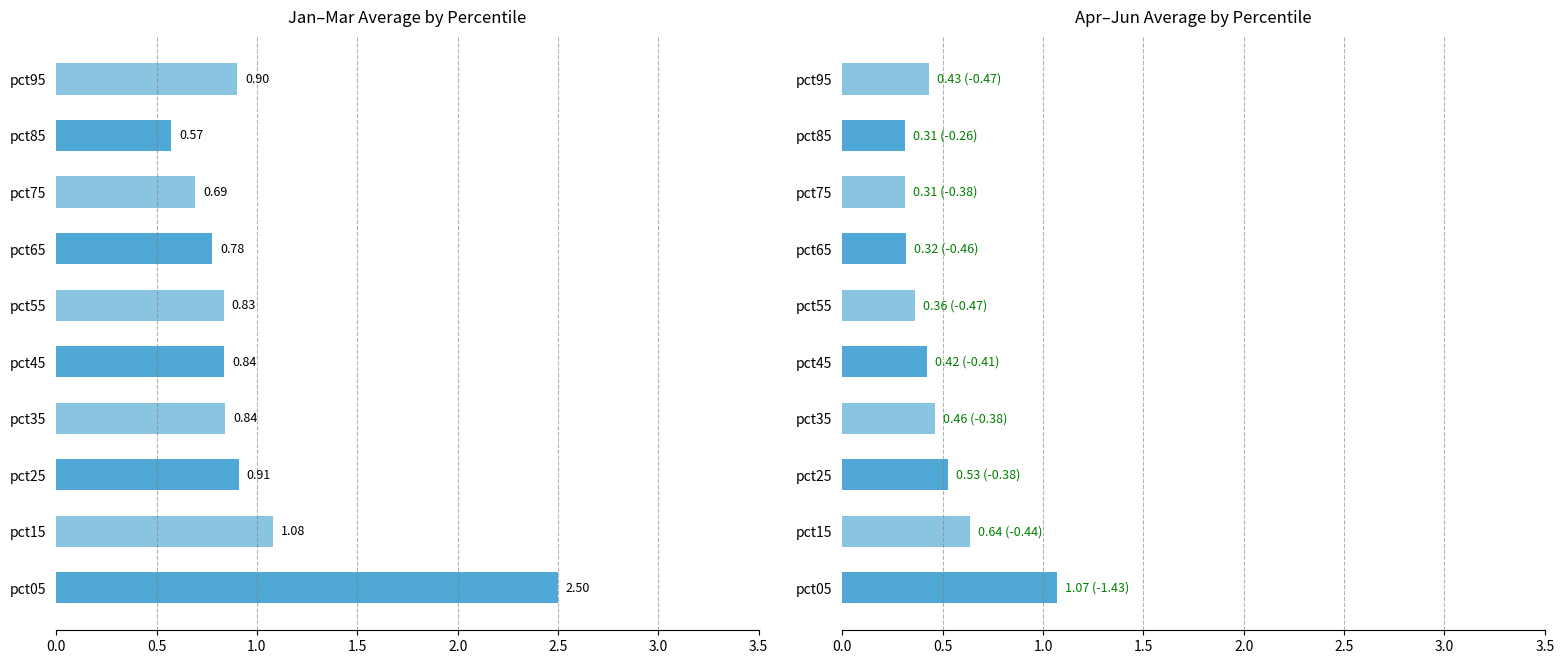

What is the smallest value displayed?

0.3